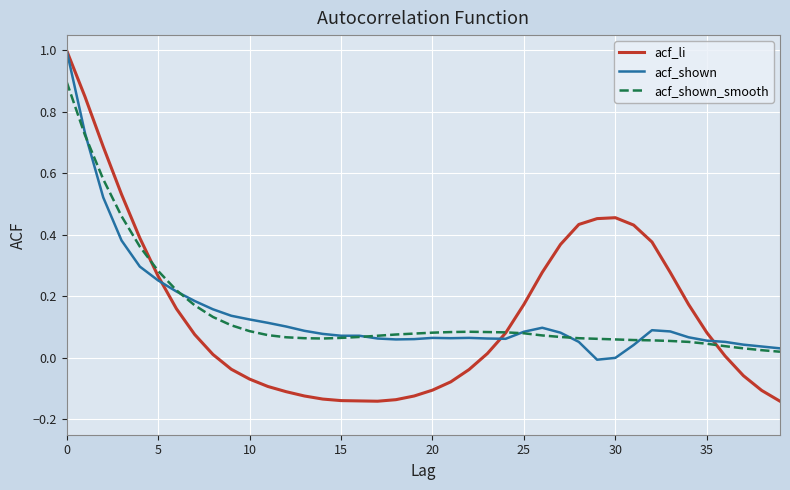

What is the maximum value for acf_li?

1.0